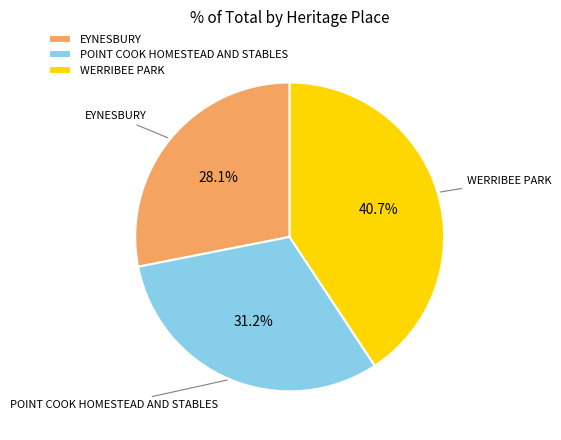

Rank the categories by value from lowest to highest.

EYNESBURY, POINT COOK HOMESTEAD AND STABLES, WERRIBEE PARK